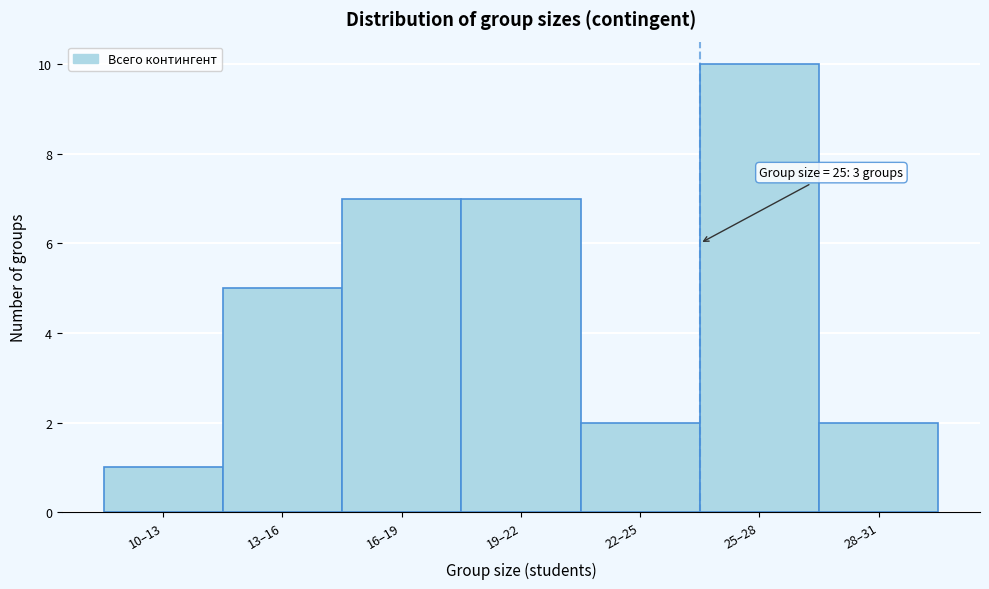

Reading left to right, transcribe all the data shown in this chart.

1	5	7	7	2	10	2